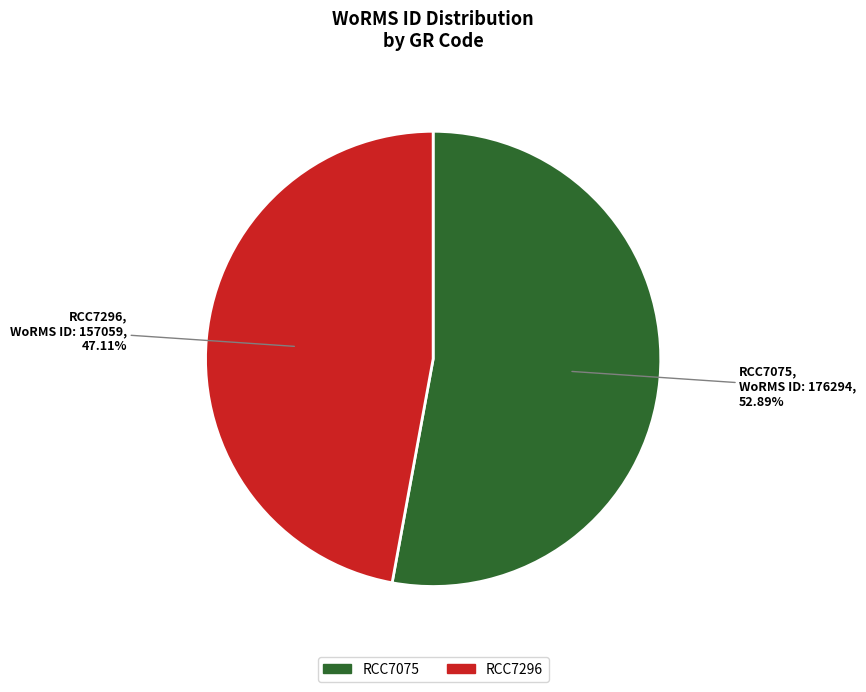

What percentage is the RCC7296 slice, to the nearest percent?

47%